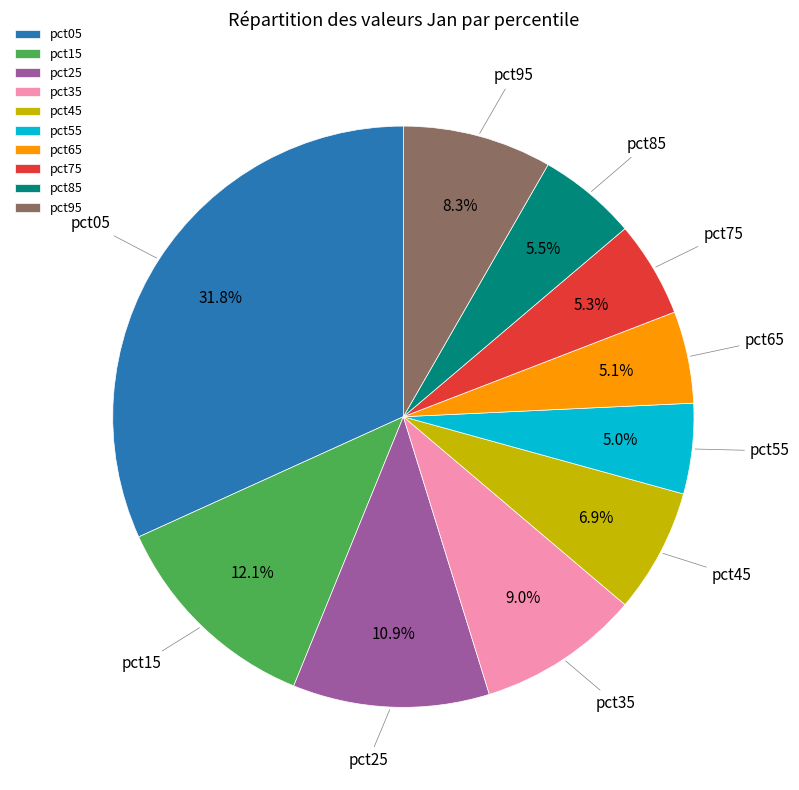

What percentage is the pct05 slice, to the nearest percent?

32%